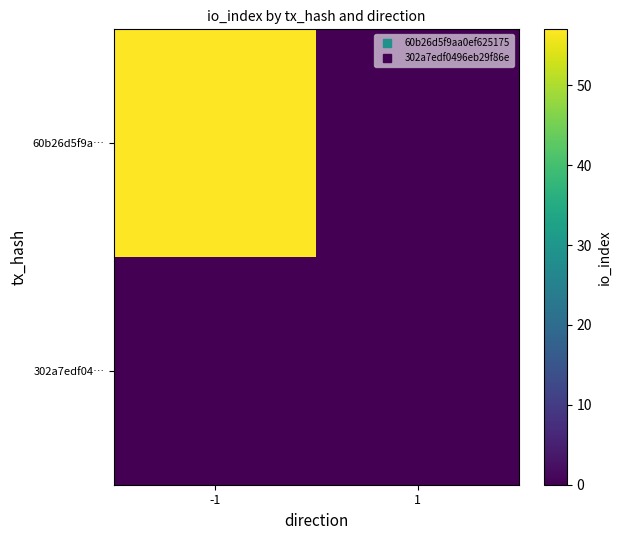

Rank the series at 1 from lowest to highest value.

60b26d5f9a…, 302a7edf04…